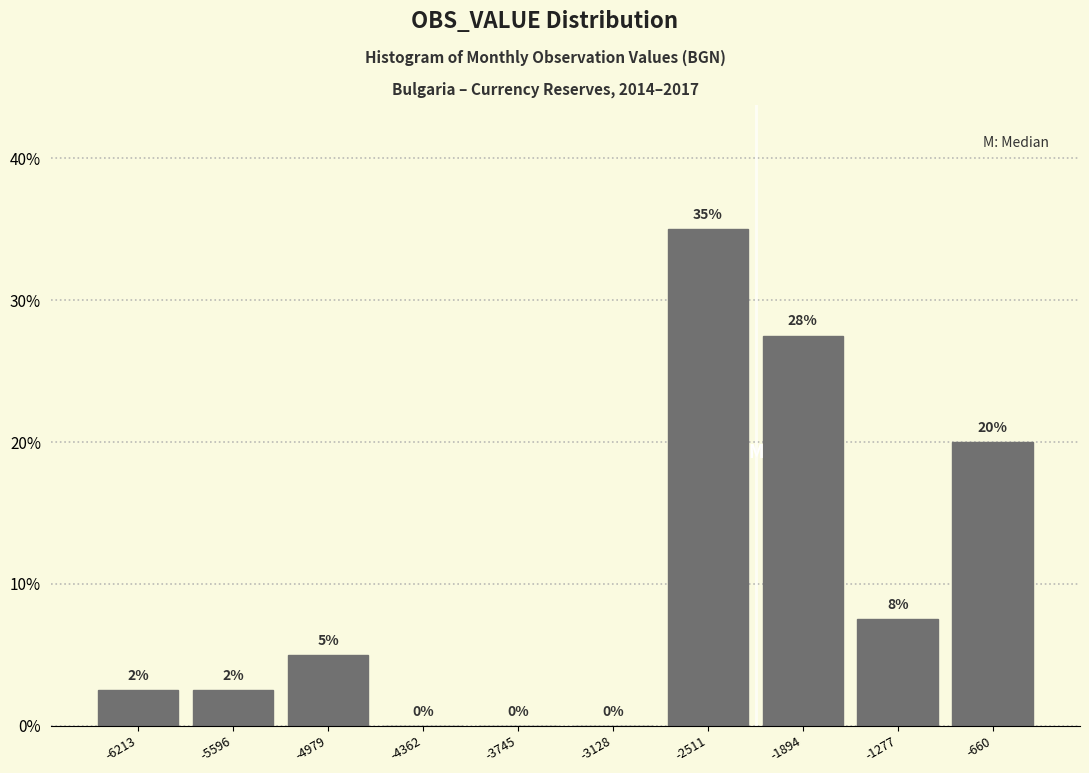

Over which range of the x-axis is the bar tallest?

-2800 to -2200